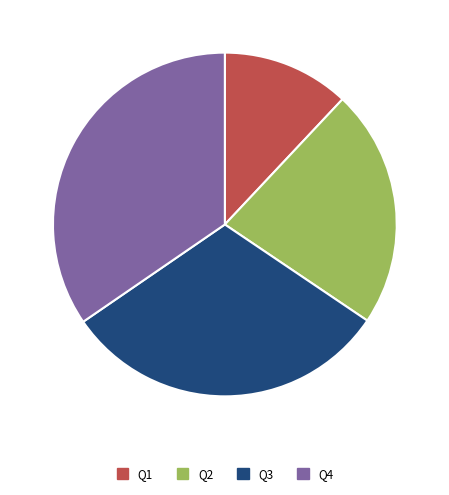

Which category has the biggest portion of the pie?

Q4